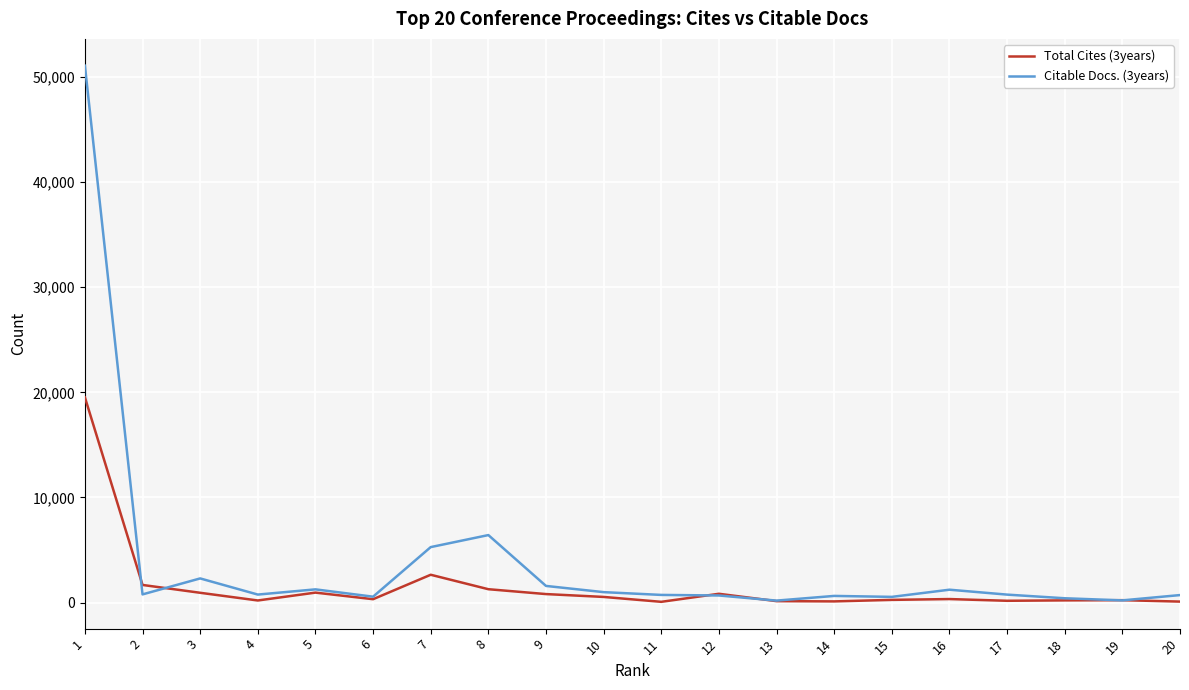

At which category is the sum across all series the highest?

1